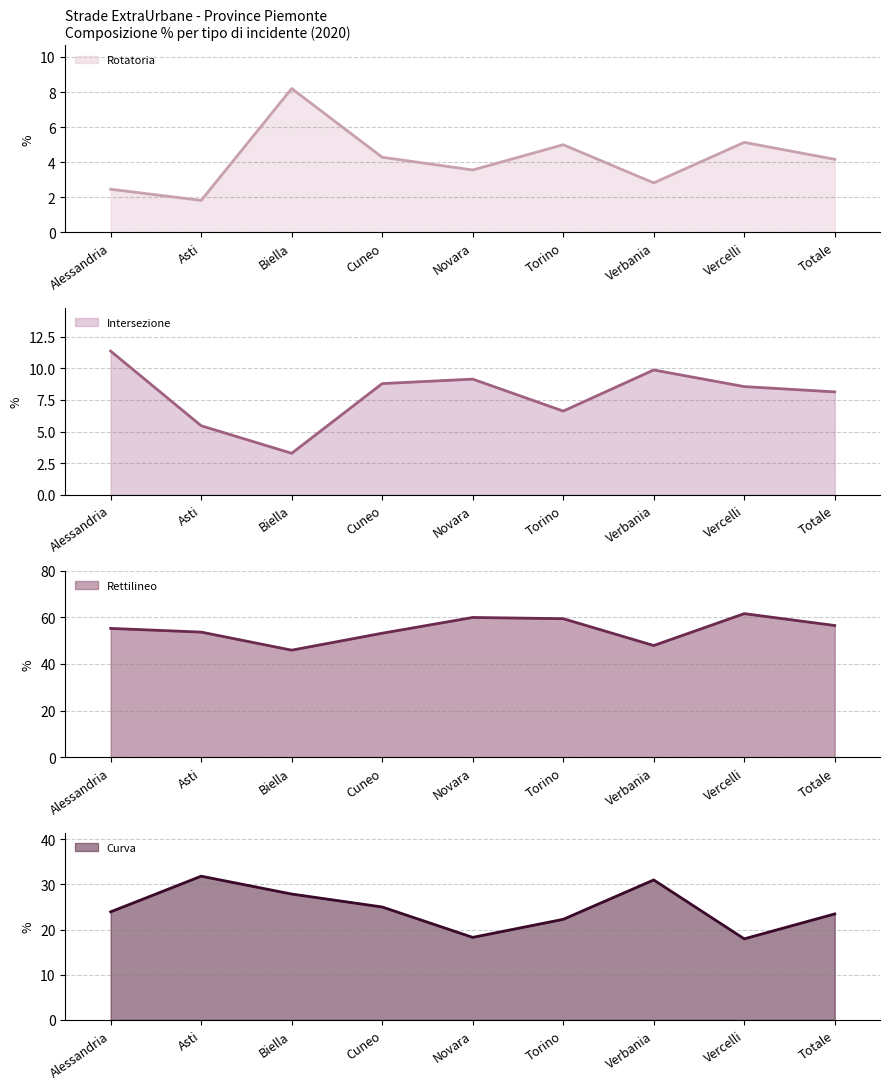

What is the difference between the Curva (line) values at Novara and Alessandria?

5.7